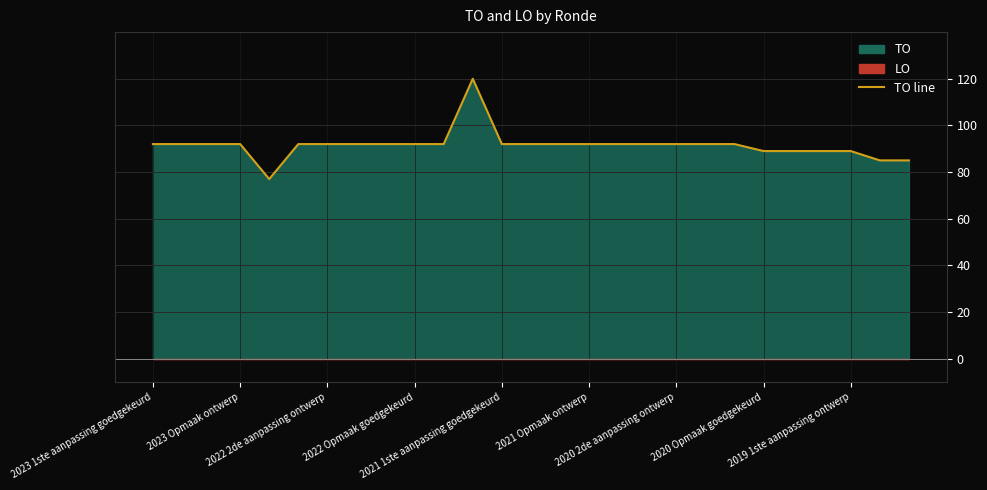

Does the chart display data point markers on the line(s)?

No